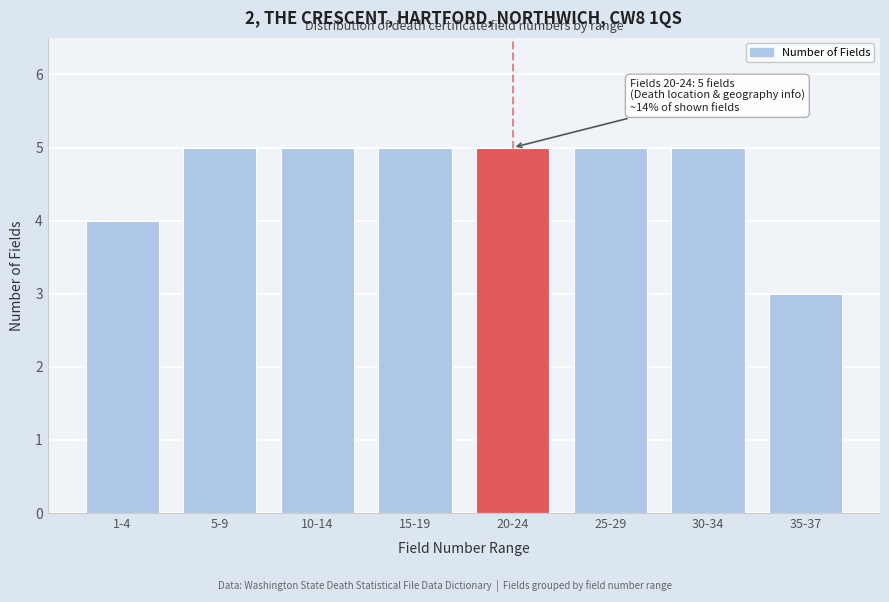

Reading left to right, transcribe all the data shown in this chart.

1-4=4	5-9=5	10-14=5	15-19=5	20-24=5	25-29=5	30-34=5	35-37=3